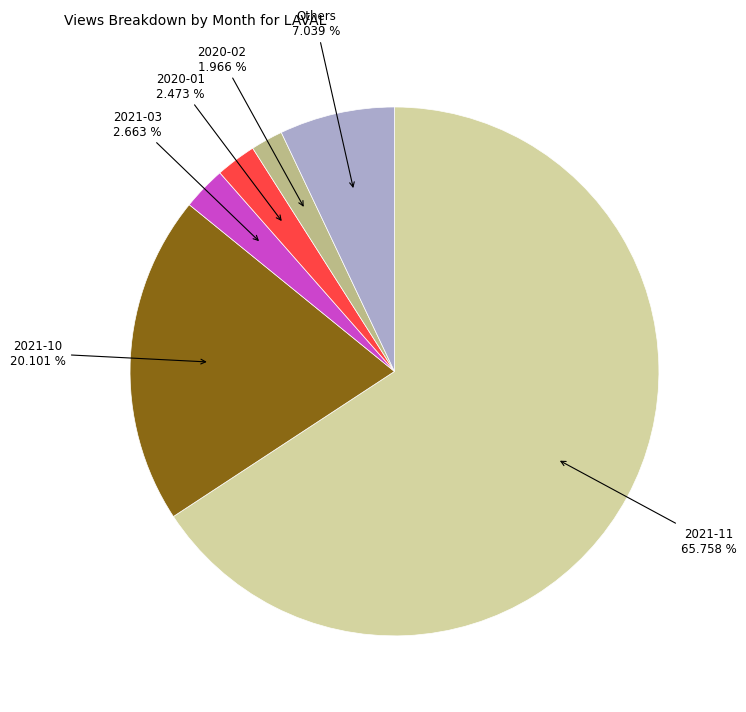

To the nearest percent, what is the average slice percentage?

17%